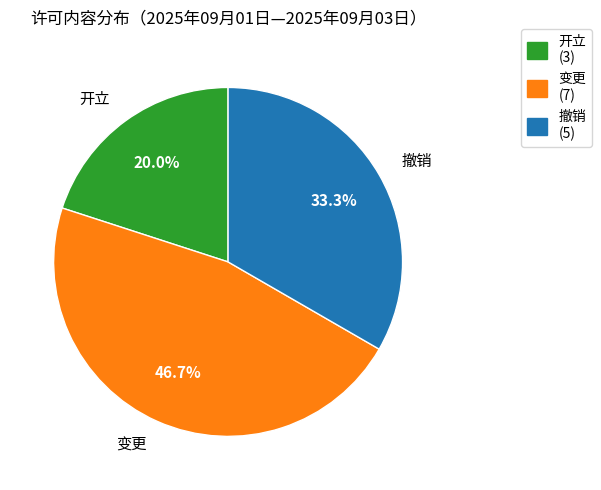

What is the ratio of the value at 撤销 to the value at 变更?

0.7